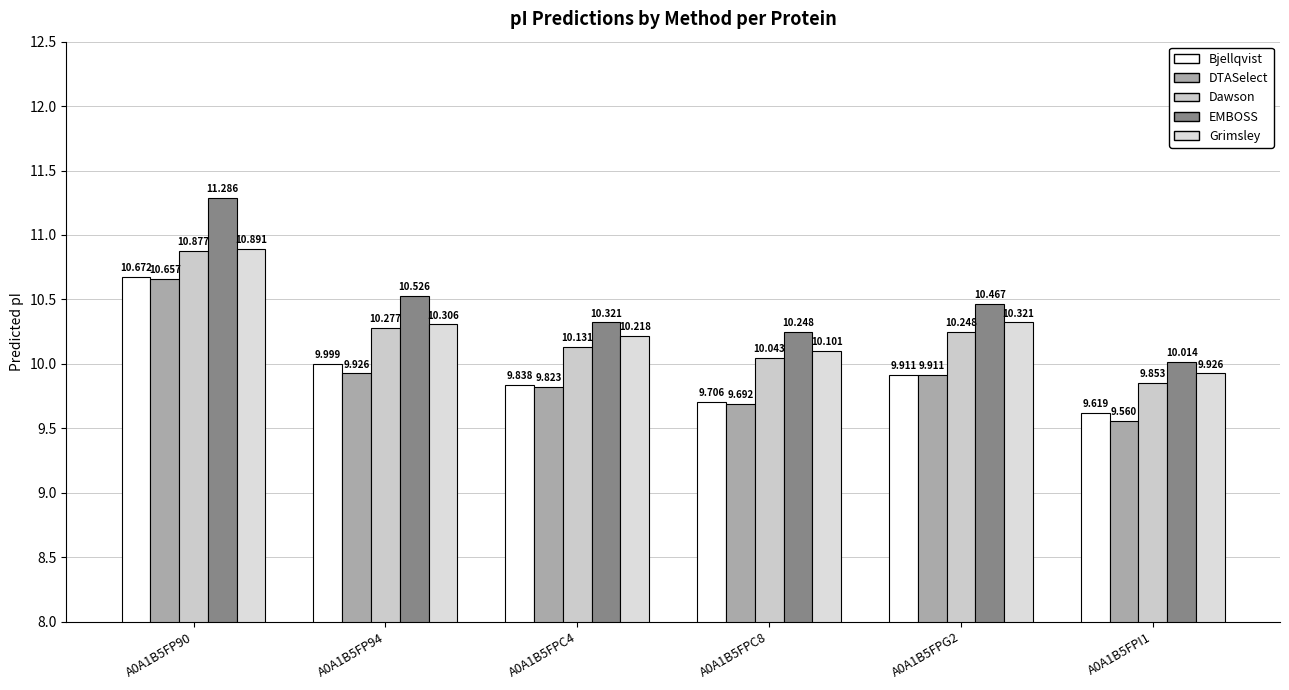

Which series has the largest range (max minus min)?

EMBOSS